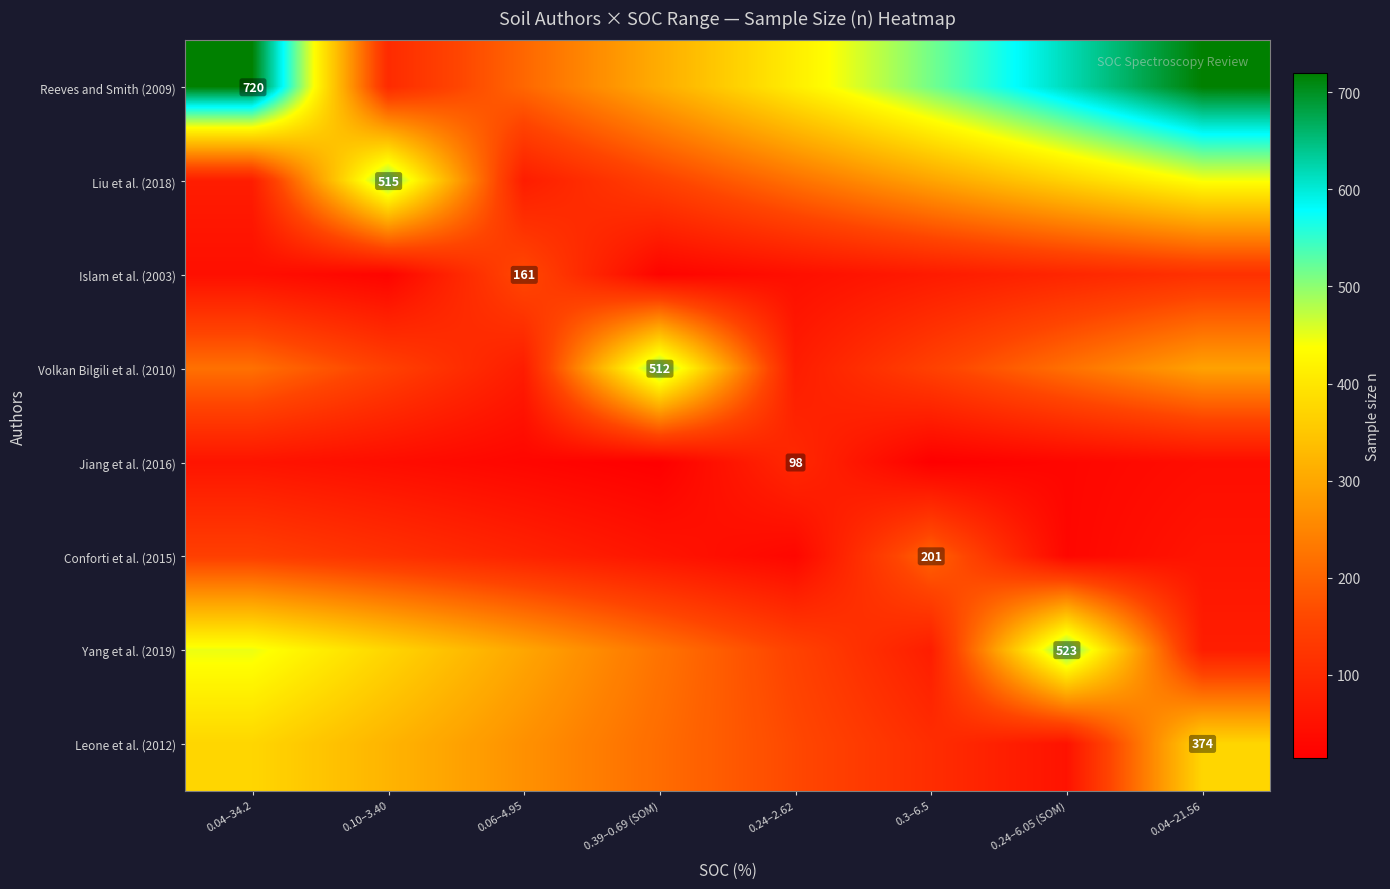

What is the difference between the second highest and minimum values in the Volkan Bilgili et al. (2010) series?

219.4